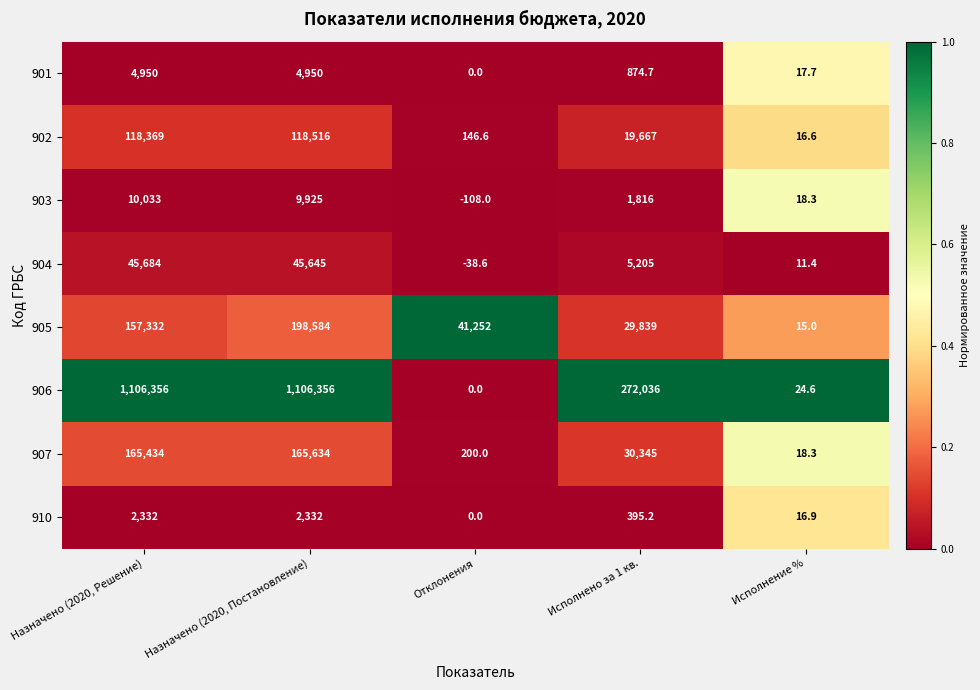

What is the difference between the second highest and minimum values in the 907 series?

165415.7